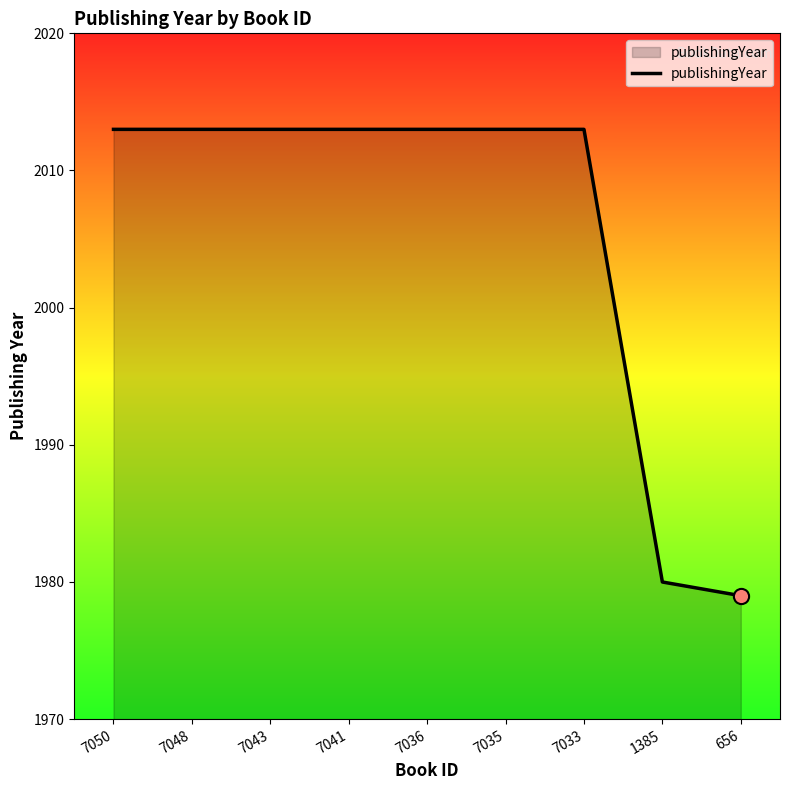

What is the ratio of the value at 7048 to the value at 656?

1.0